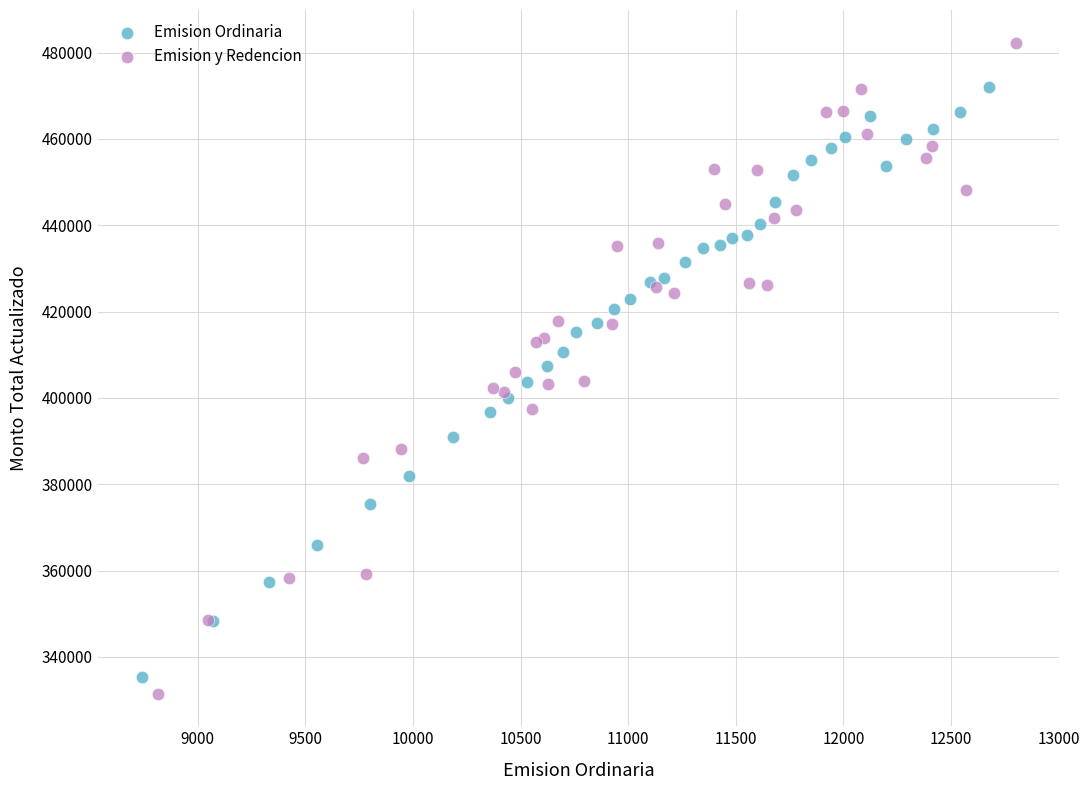

Which series contains the highest Y value?

Emision y Redencion